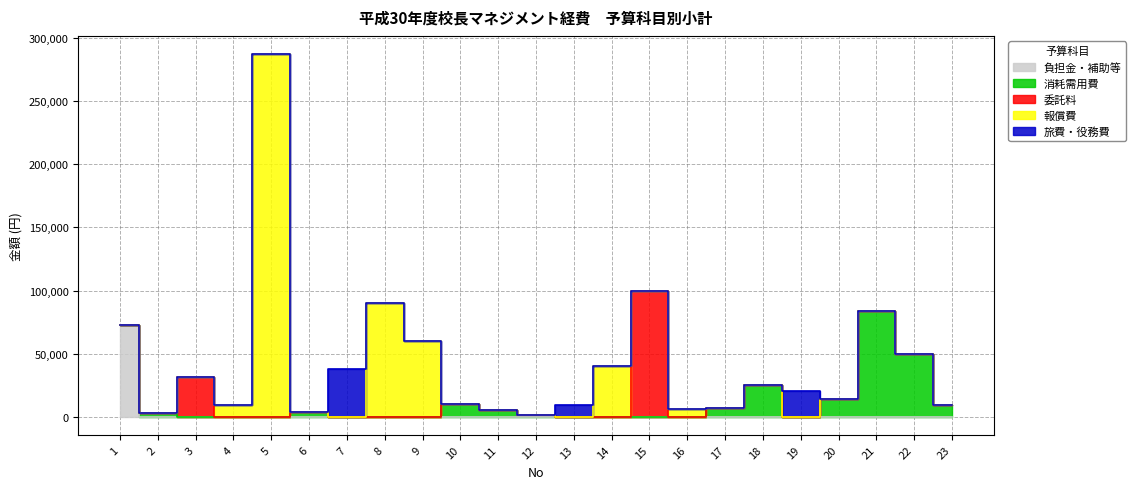

What is the sum of all 報償費 values?

492500